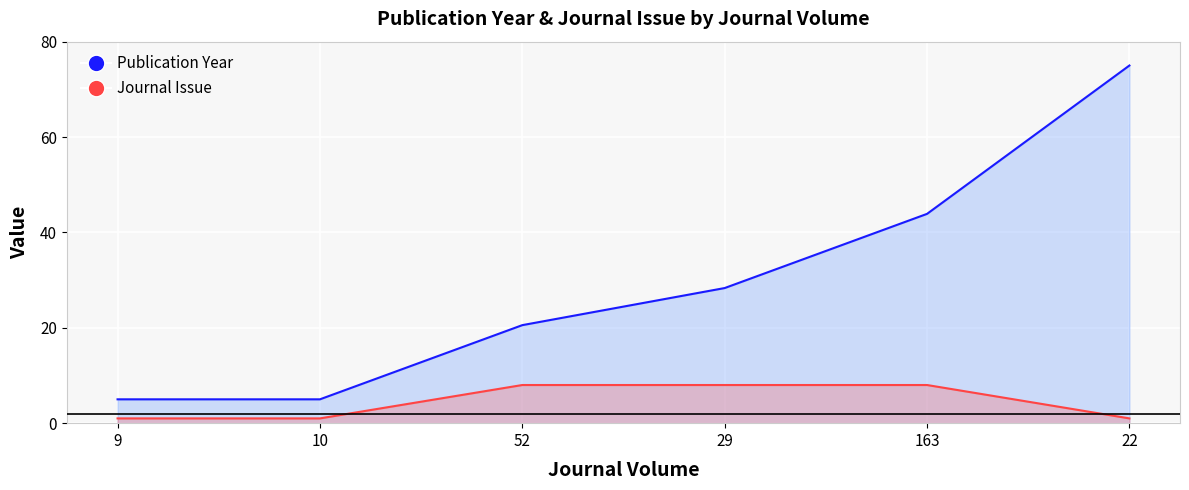

The value of Publication Year at 29 is 46.2. True or false?

False